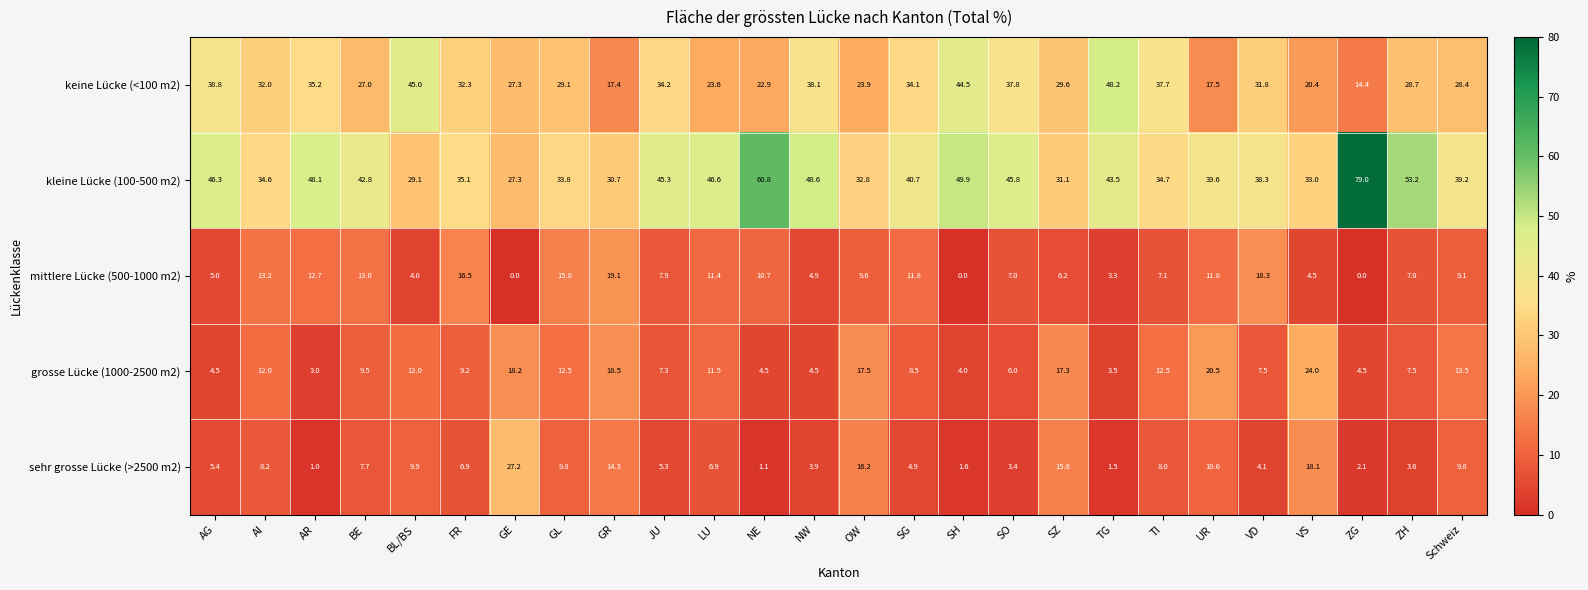

At which label does keine Lücke (<100 m2) first exceed 31?

AG